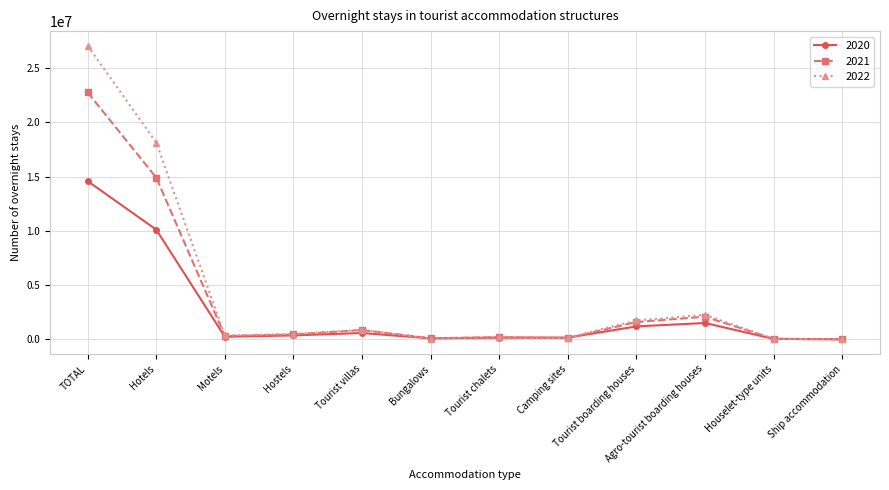

Which series has the largest range (max minus min)?

2022